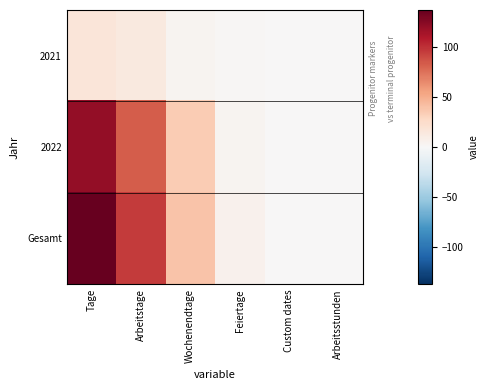

At which category does the chart reach its minimum across all series?

Custom dates